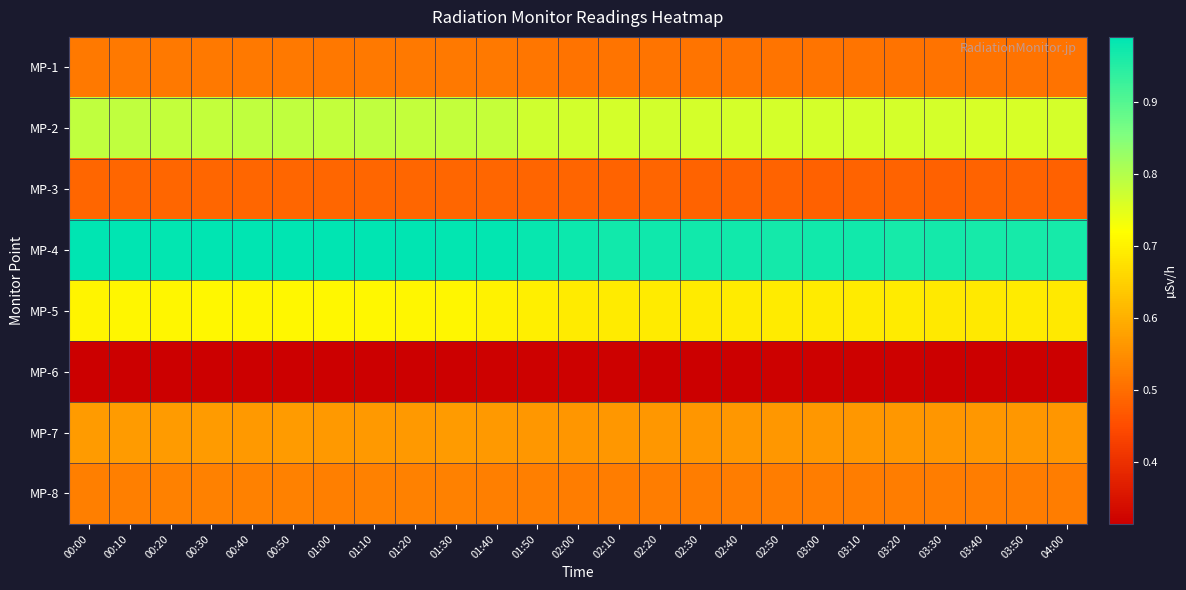

What is the smallest value displayed?

0.3